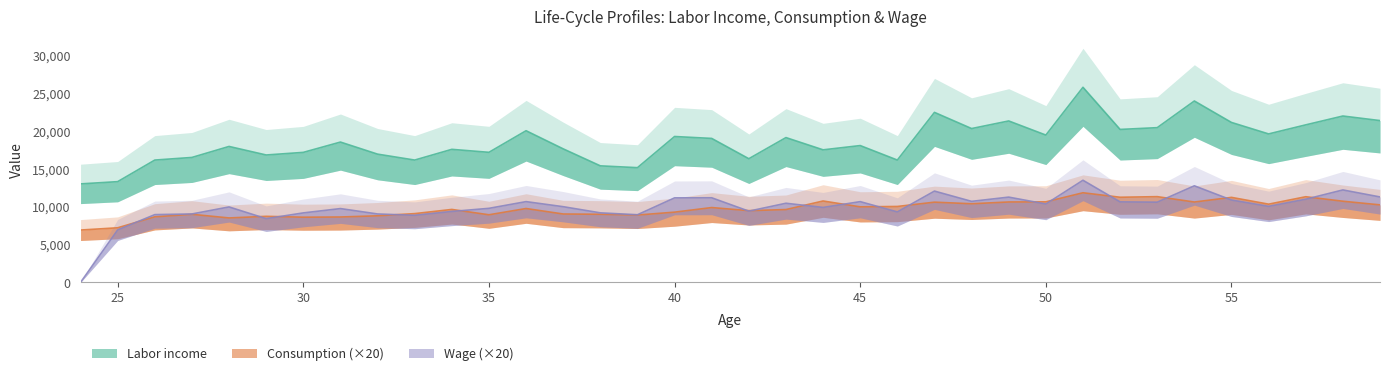

In Labor income, how many points are higher than both neighbors (excluding endpoints)?

12